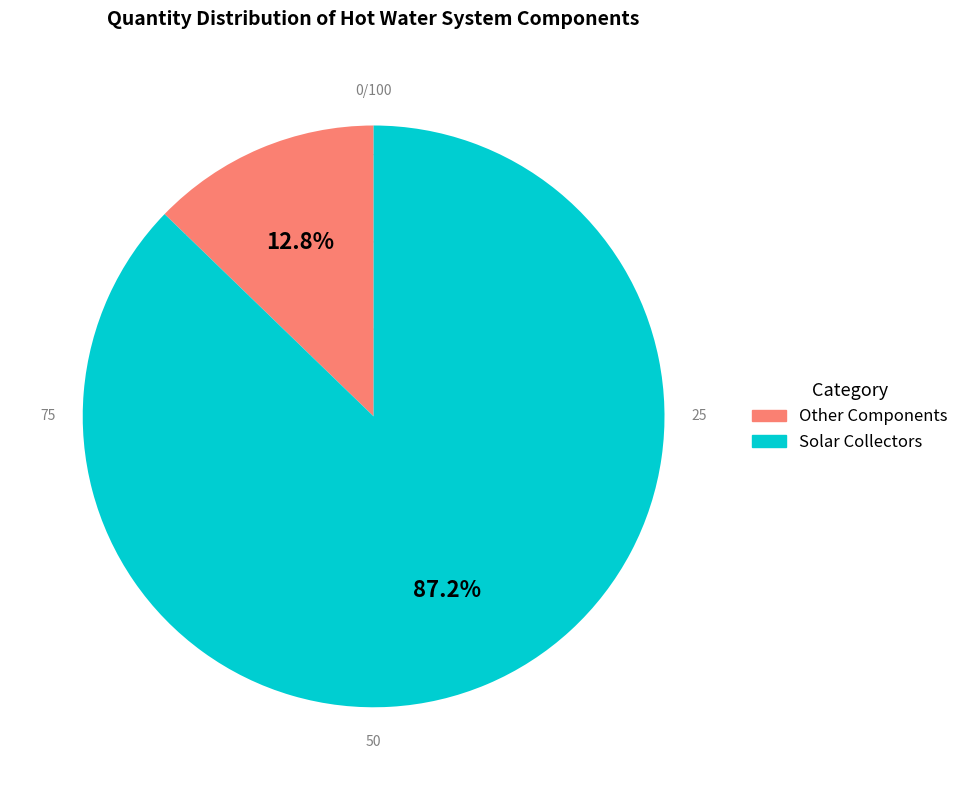

Is the sum of Expansion Vessel and Heat Exchangers greater than half?

No